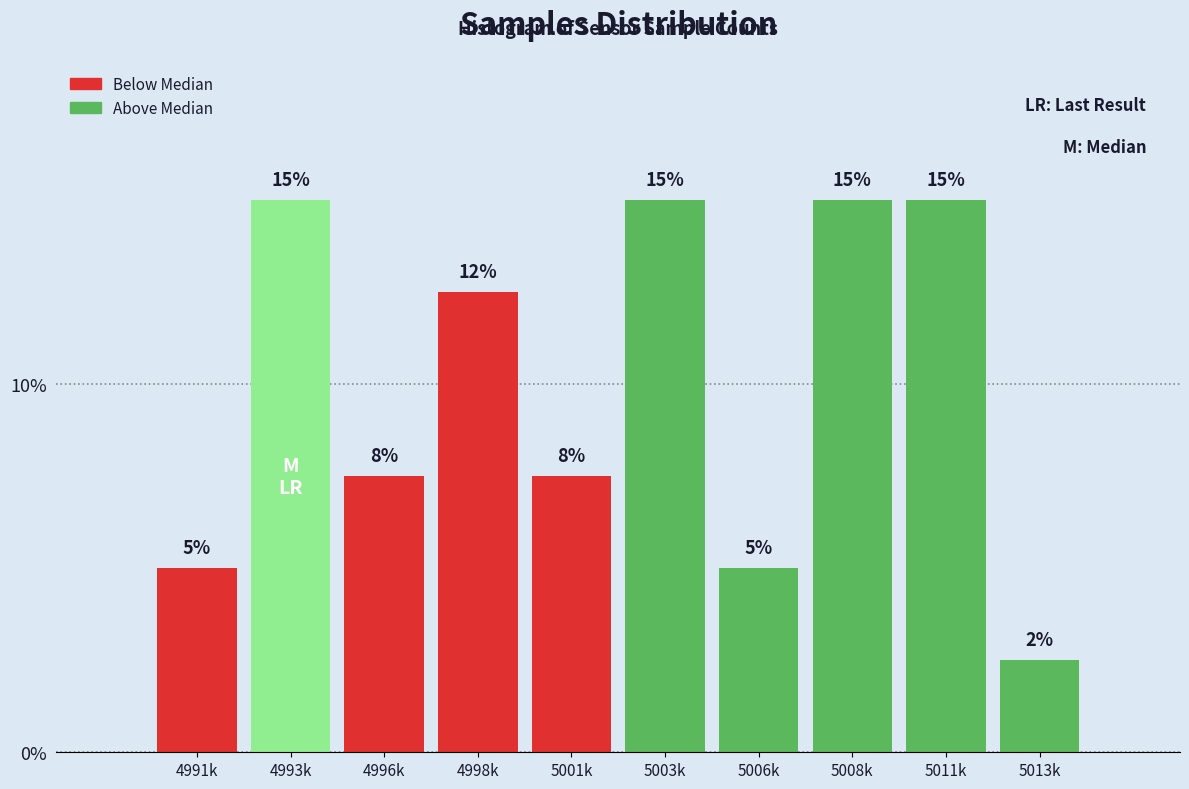

Count the values in the range 5 to 15.

9